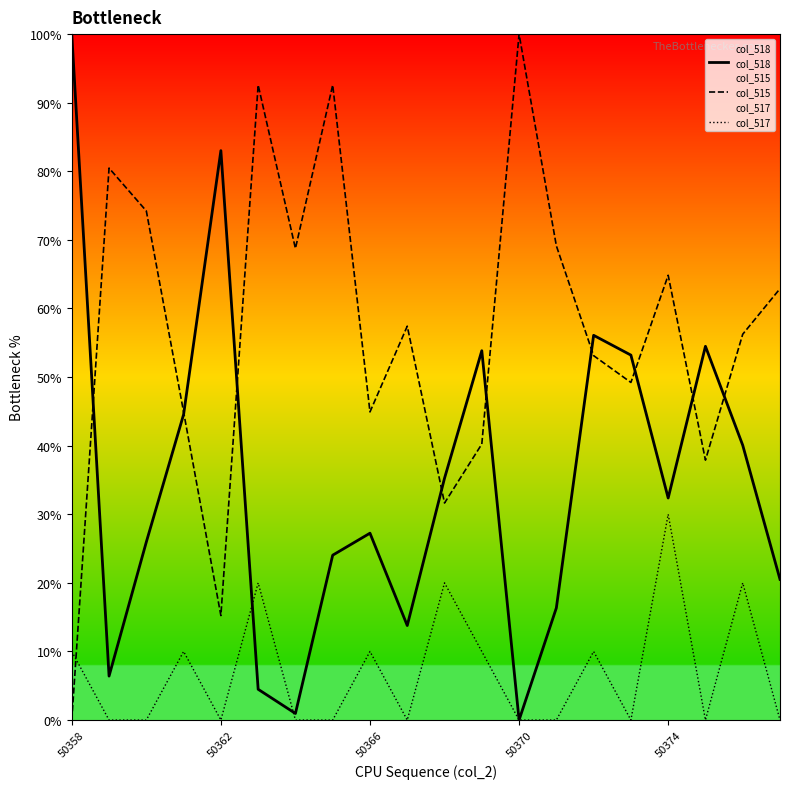

How many lines are shown in the chart?

3